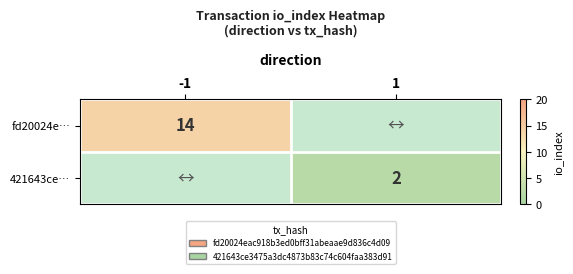

Is it true that fd20024e… equals 14 at -1?

True